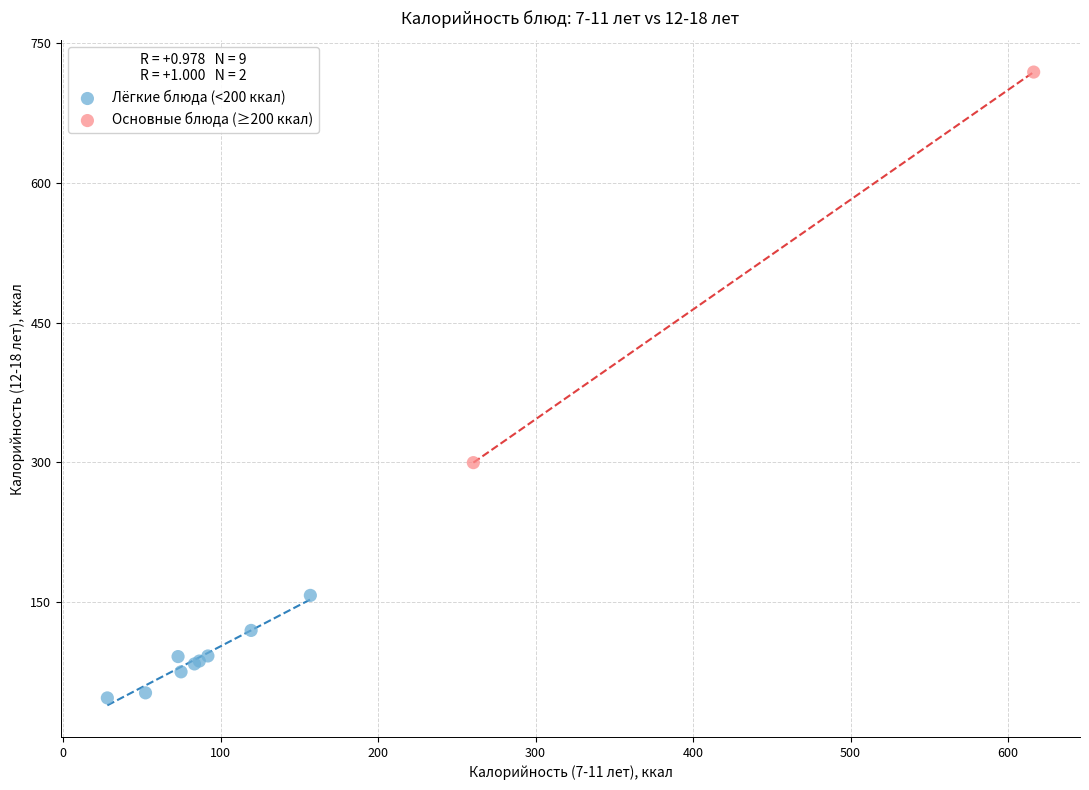

What are all the series names shown in the legend?

Лёгкие блюда (<200 ккал), Основные блюда (≥200 ккал)